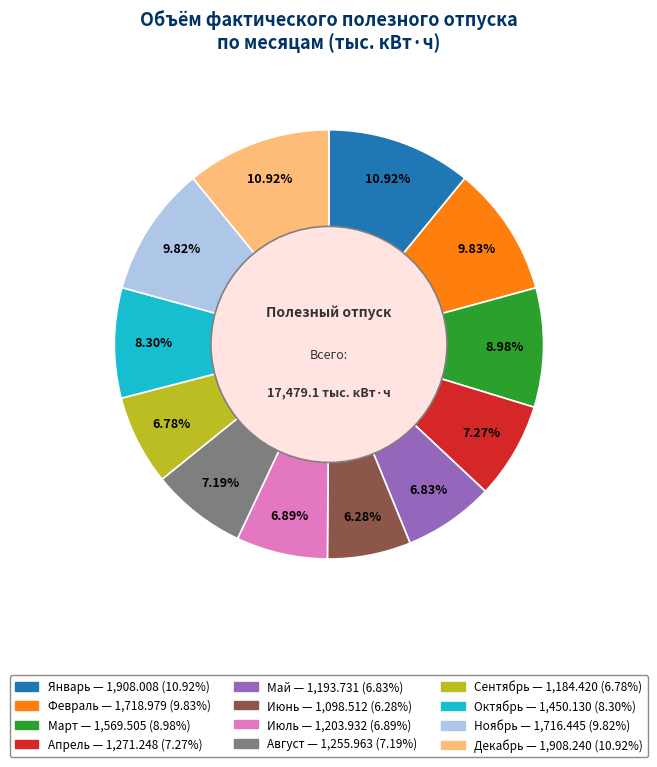

True or false: Декабрь accounts for 11% of the total.

True